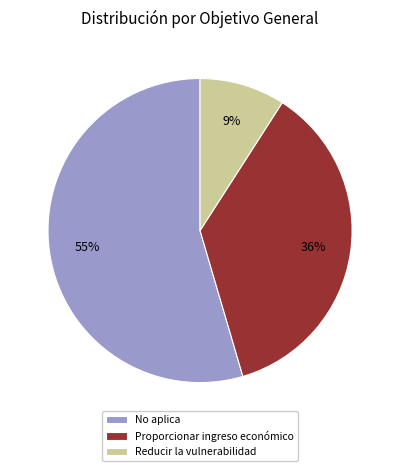

How many slices are in this pie chart?

3